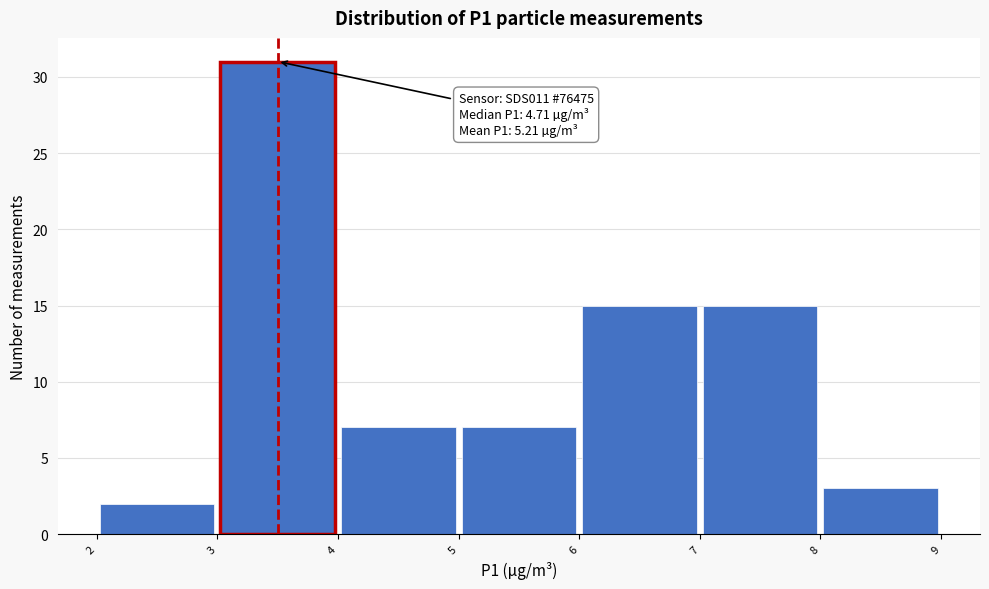

Which range on the x-axis has the tallest bar?

3 to 4